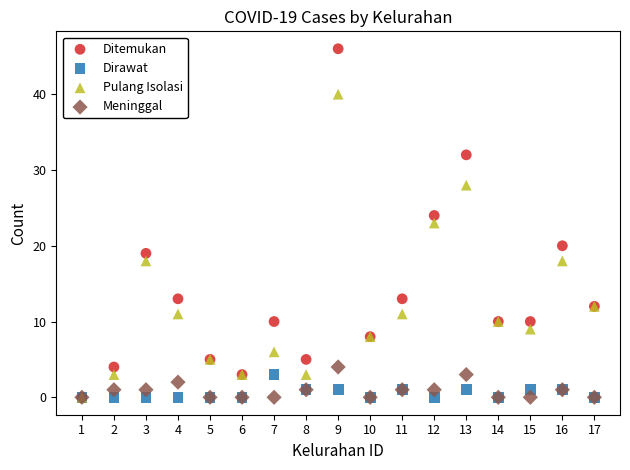

Which series reaches the maximum Y coordinate?

Ditemukan